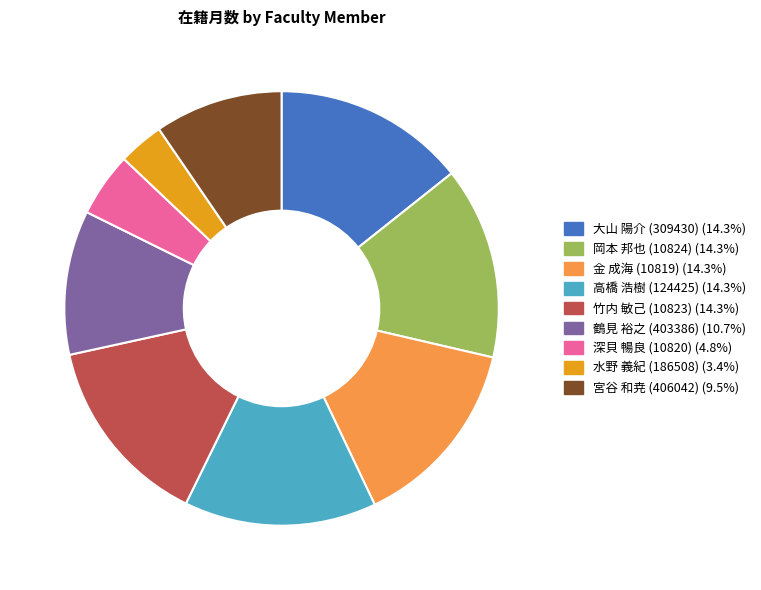

Does any single category account for the majority?

No